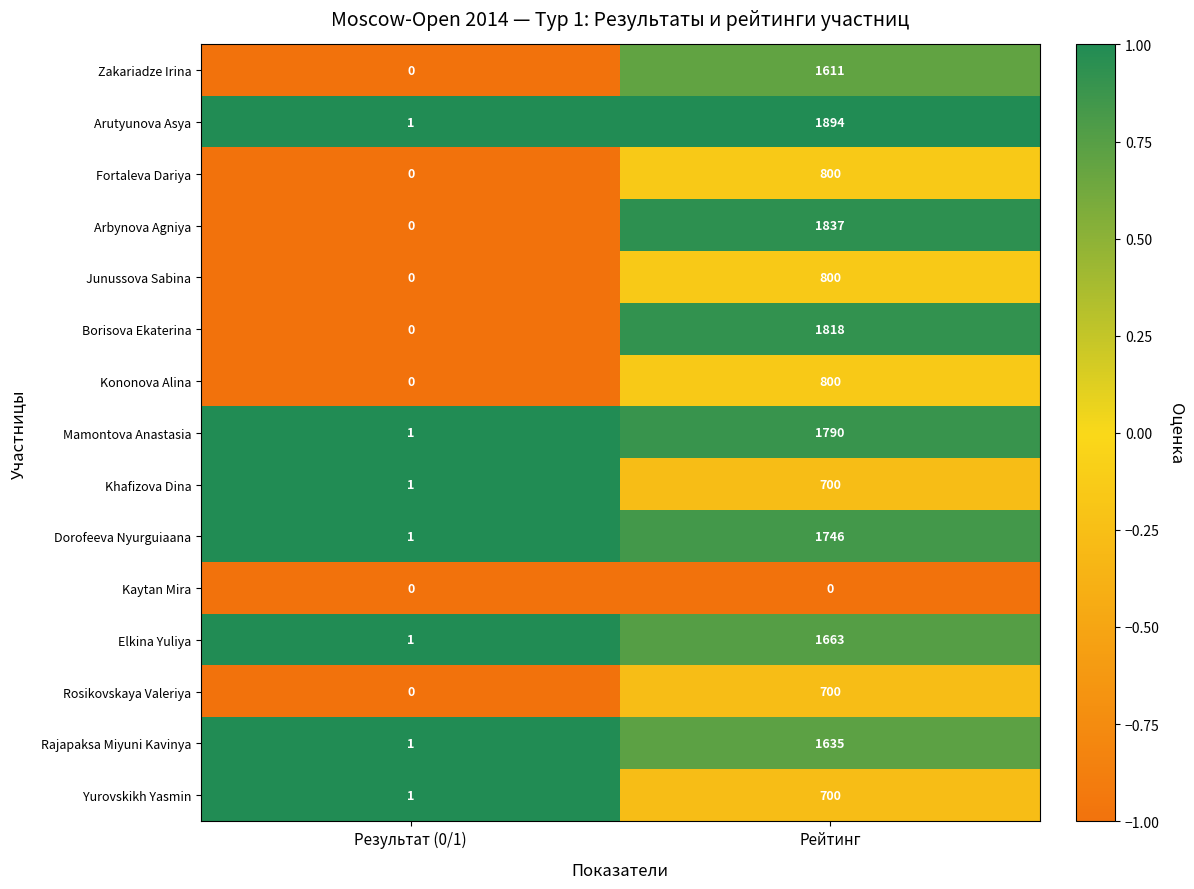

Which series has the widest spread of values?

Arutyunova Asya